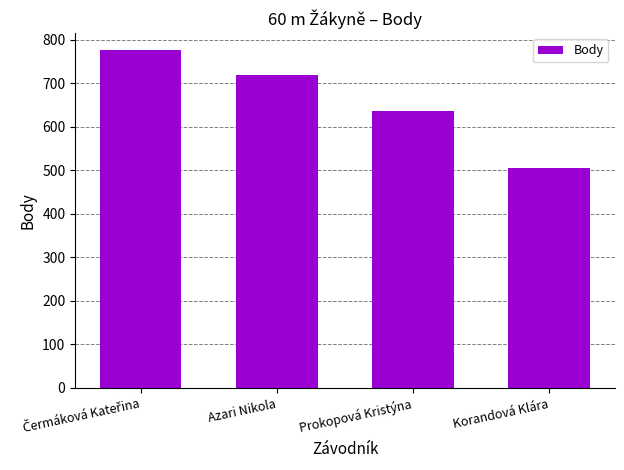

What is the label of the 2nd bar from the left?

Azari Nikola